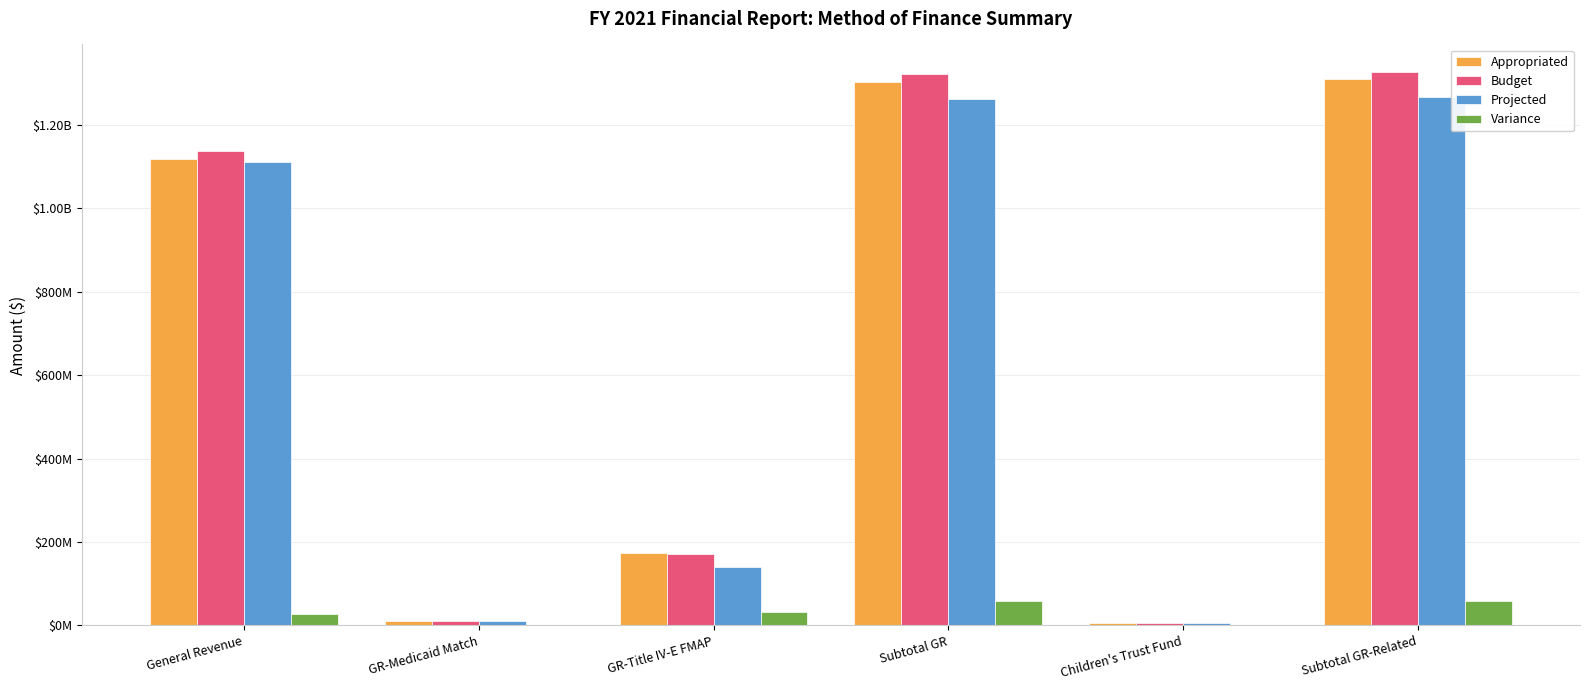

Are the bars grouped side by side (vs. stacked)?

Yes